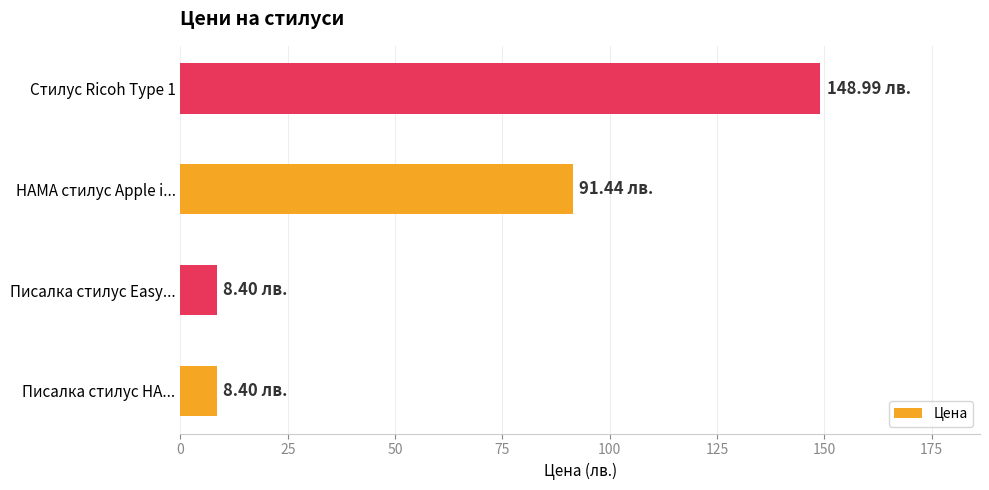

Where is the data nearest to the value 78?

HAMA стилус Apple i...